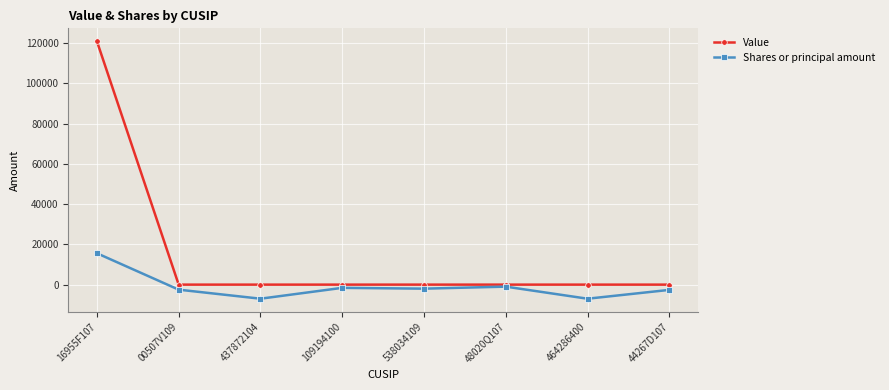

What are all the series names shown in the legend?

Value, Shares or principal amount